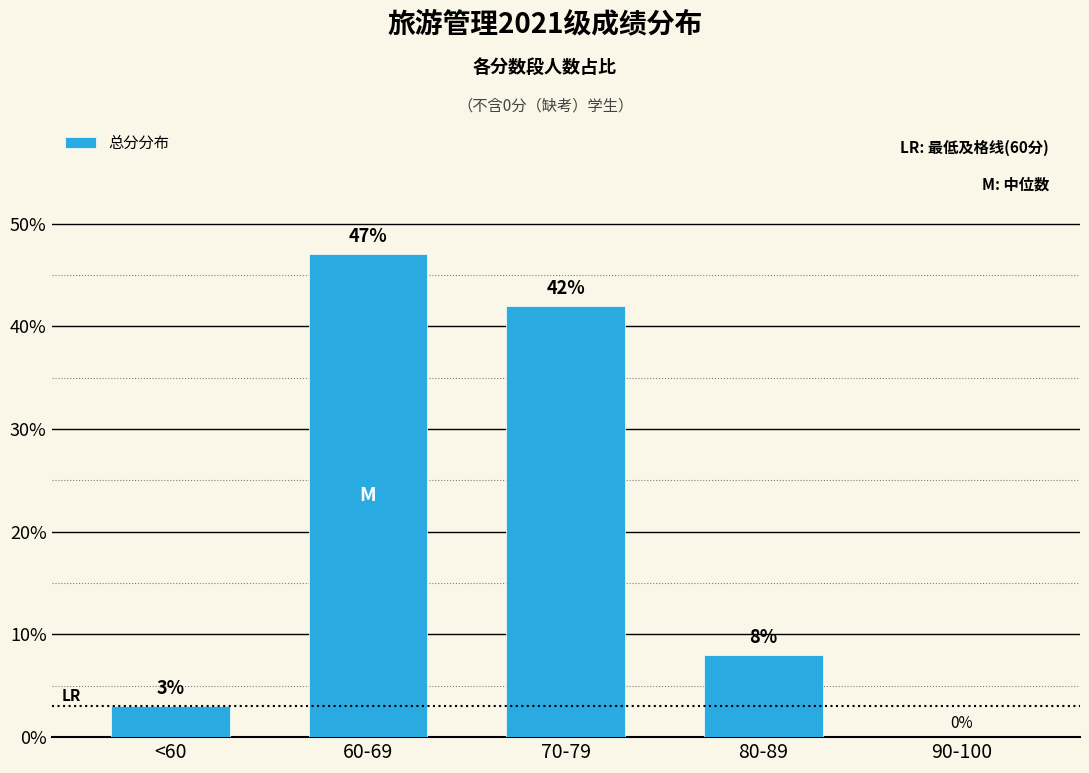

Is it true that the value at 60-69 is 84?

False